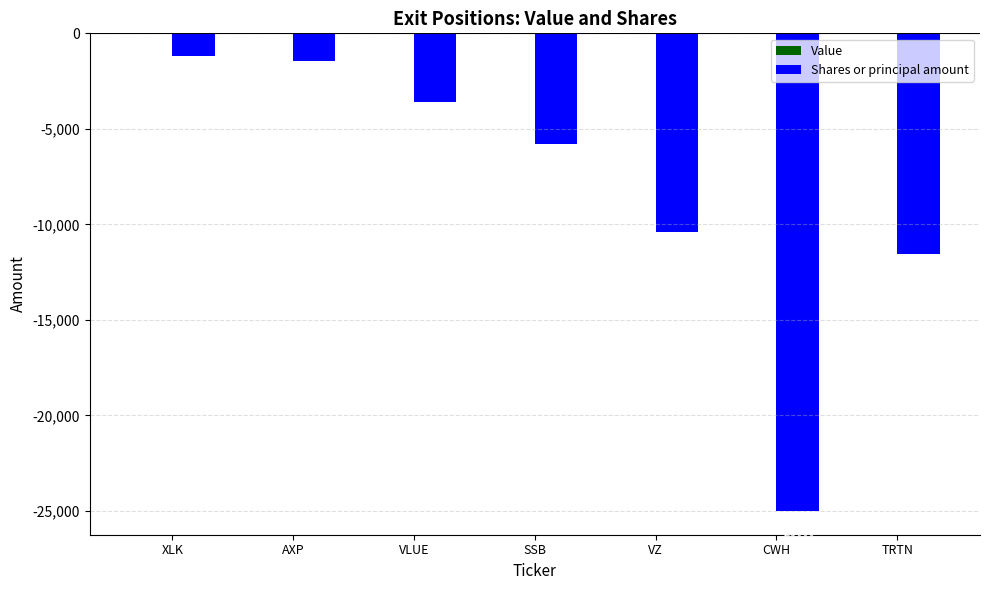

Reading left to right, what are all the values shown in this chart?

-1167	-1458	-3600	-5796	-10418	-25000	-11553